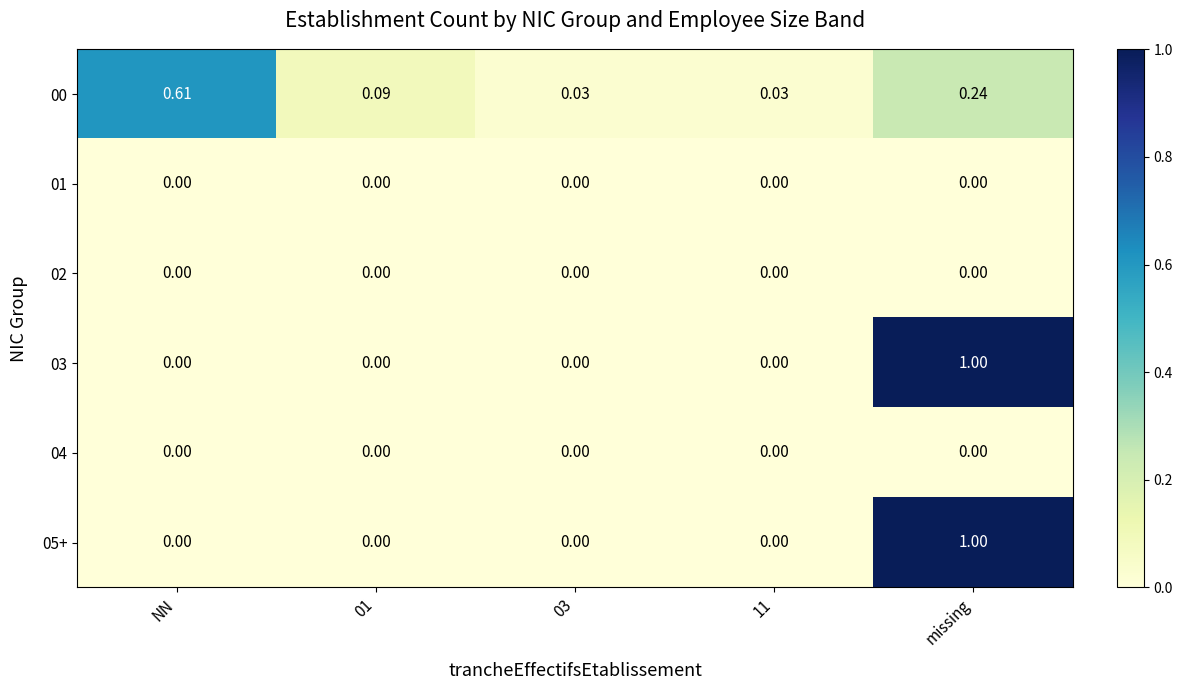

At which category is the sum across all series the highest?

missing